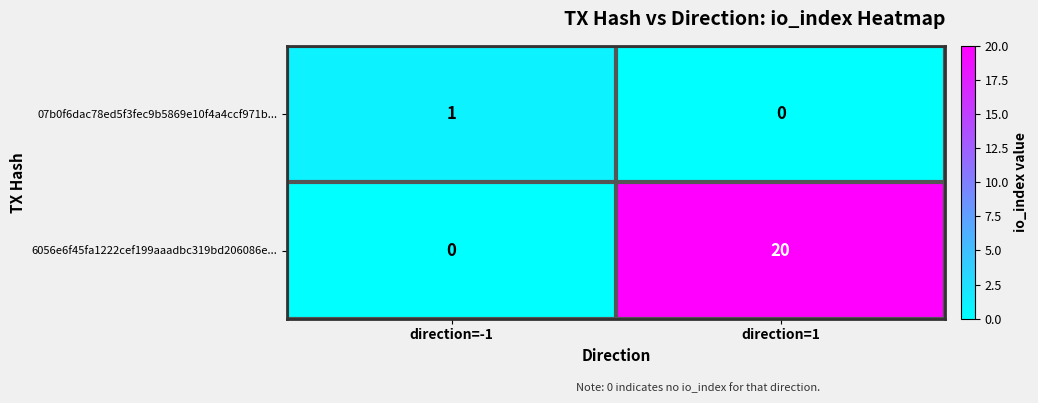

Reading left to right, transcribe all the data shown in this chart.

07b0f6dac78ed5f3fec9b5869e10f4a4ccf971b...: direction=-1=1	direction=1=0
6056e6f45fa1222cef199aaadbc319bd206086e...: direction=-1=0	direction=1=20